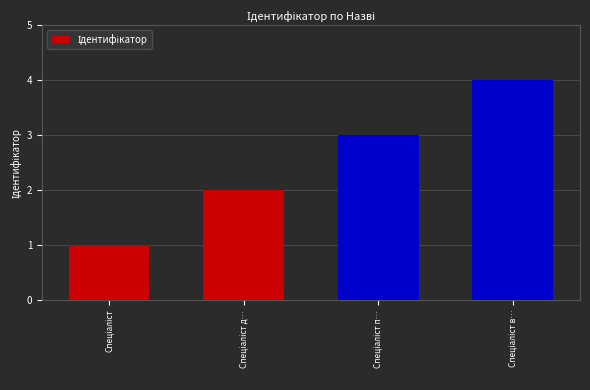

What is the minimum value shown in the chart?

1